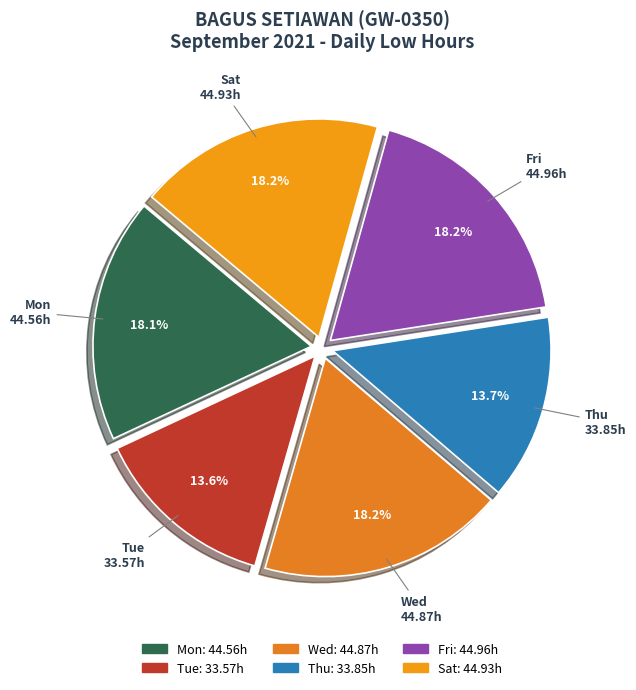

Which has a higher value, Fri or Thu?

Fri